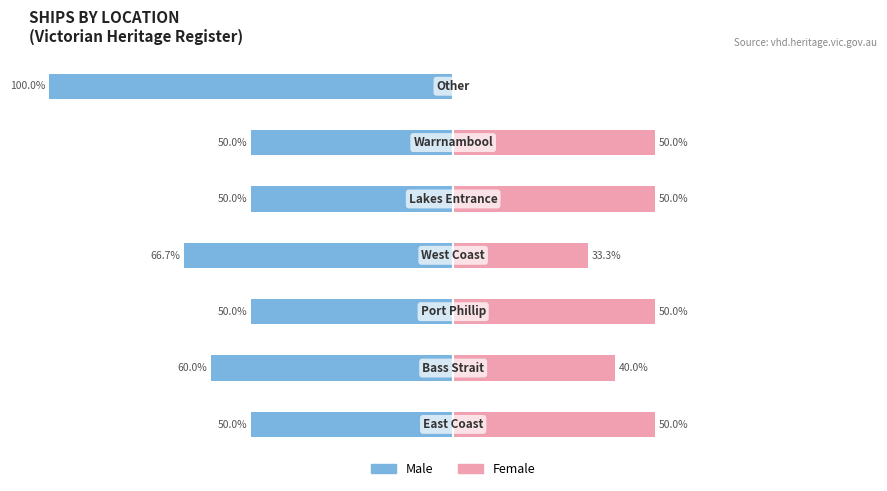

How many bars are there in total?

14